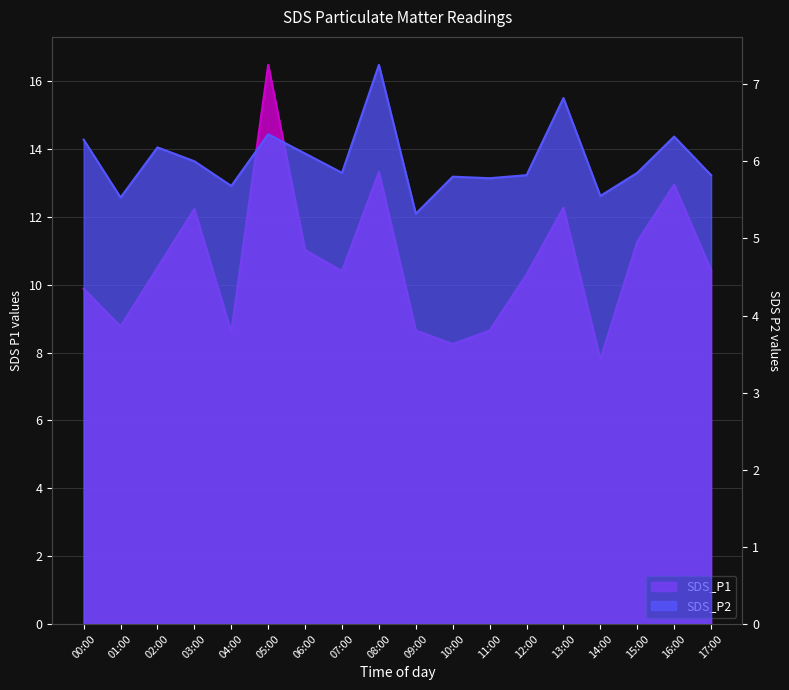

Rank the series by their maximum value, from highest to lowest.

SDS_P1, SDS_P2